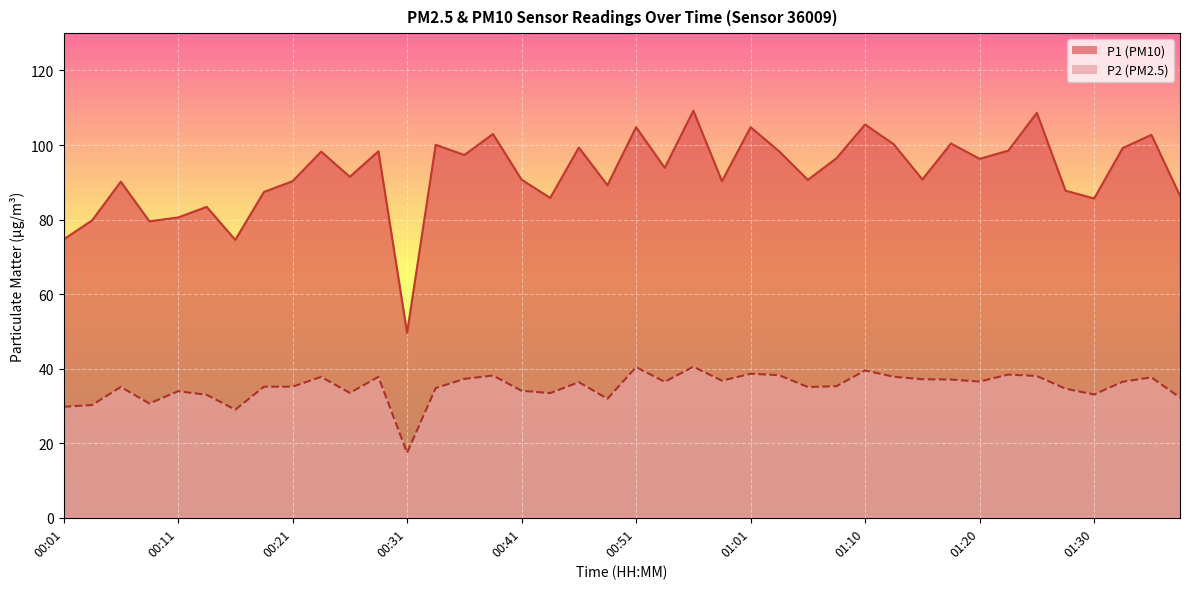

How many interior local peaks does the P2 series have?

12